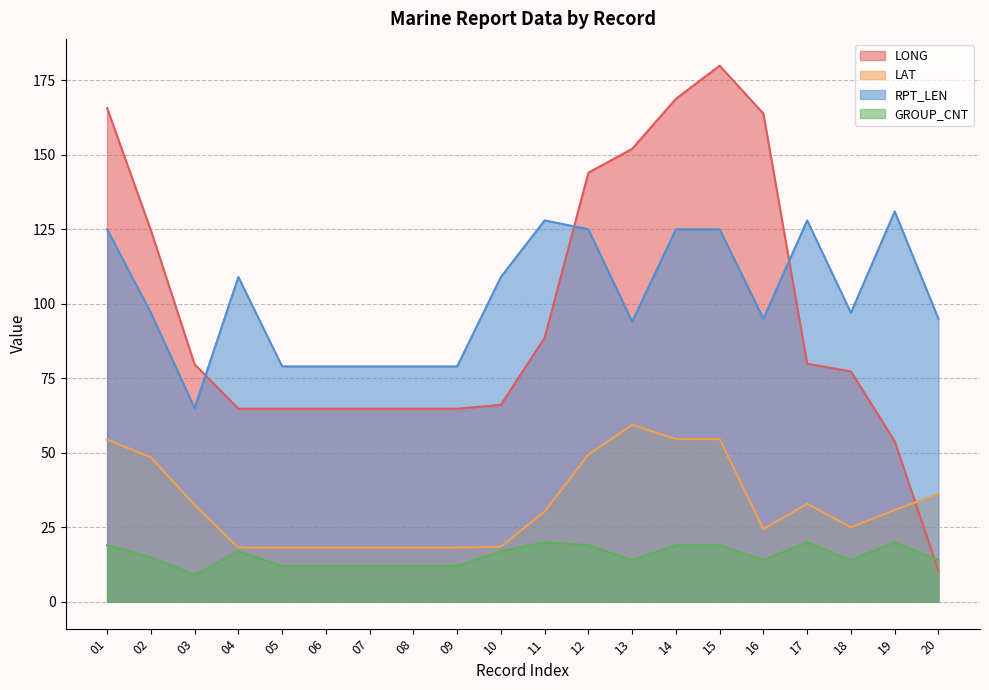

What is the value of the RPT_LEN point at the 7th from the left?

79.0